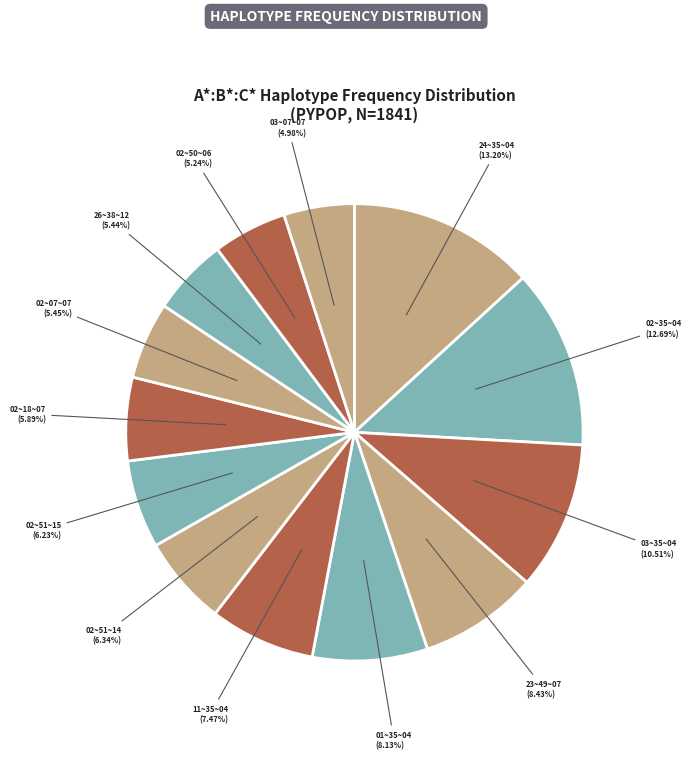

Count the number of slices in the pie.

13